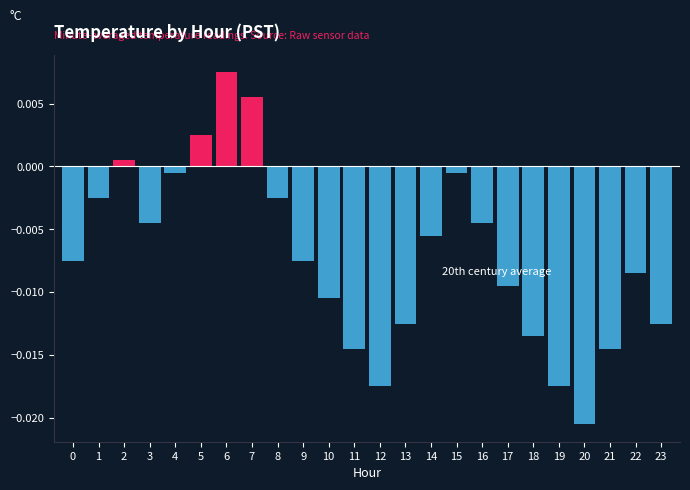

How many data points are less than 0?

20